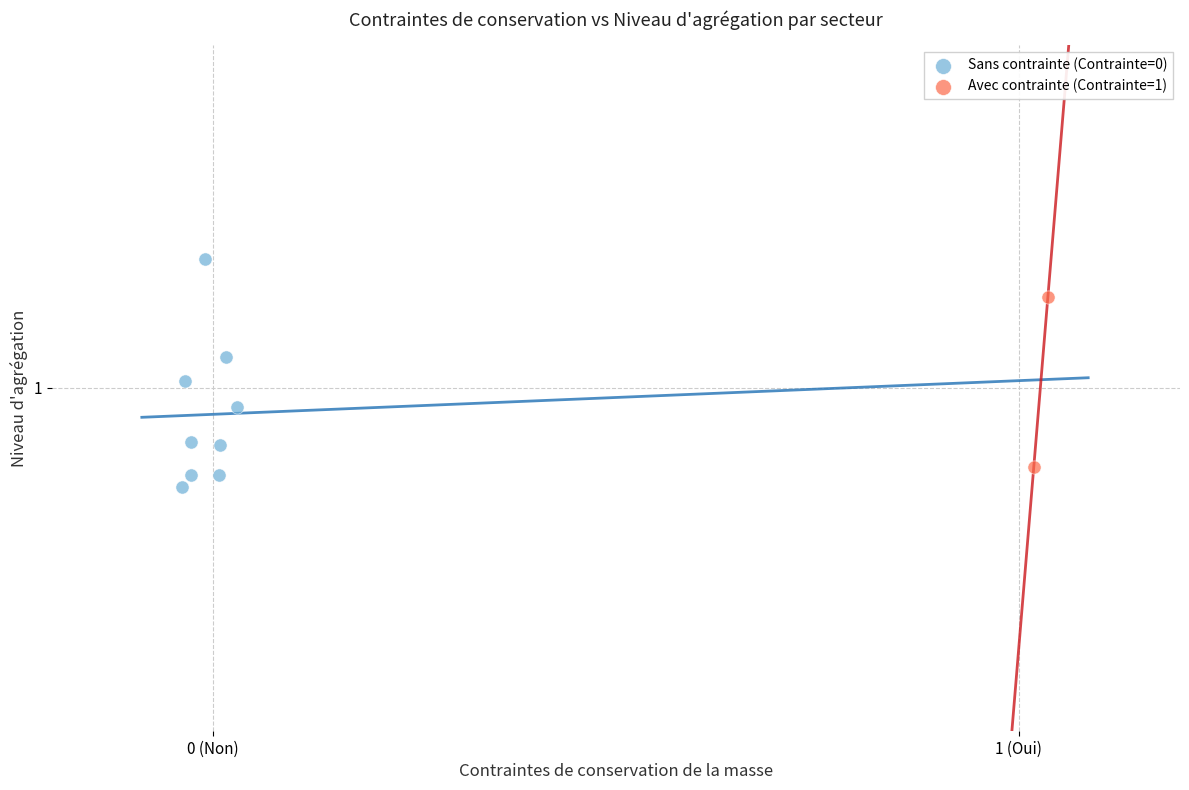

Which series contains the lowest Y value?

Sans contrainte (Contrainte=0)